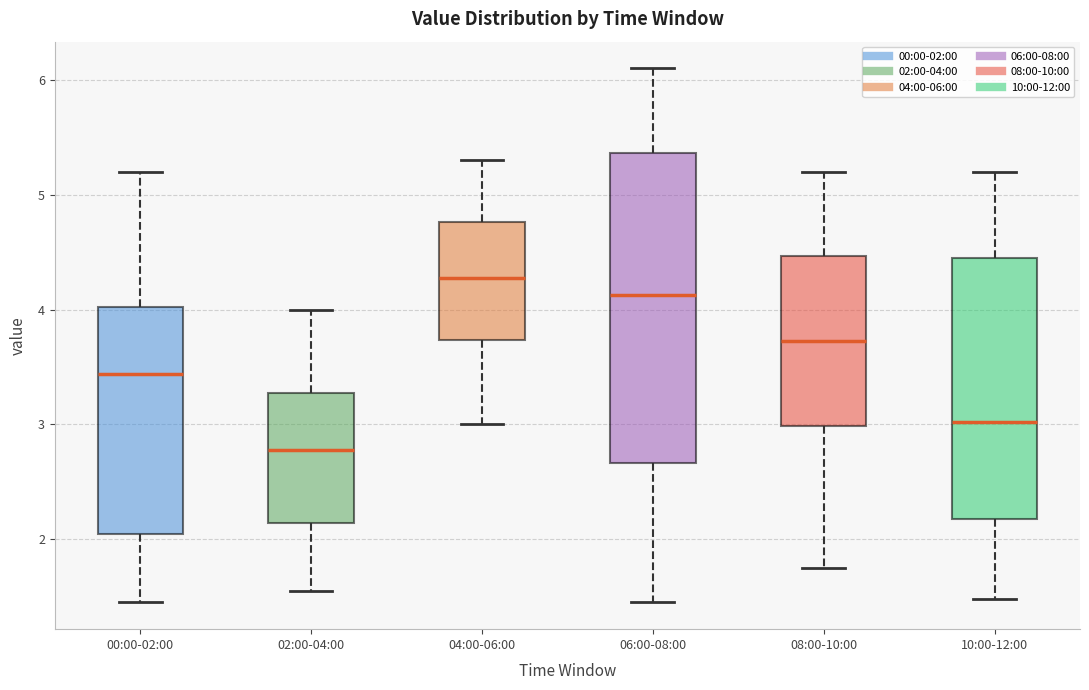

Where does the median line of the box for 06:00-08:00 sit on the y-axis? The values are not printed on the chart, so give them approximately, as read against the axis.

4.1